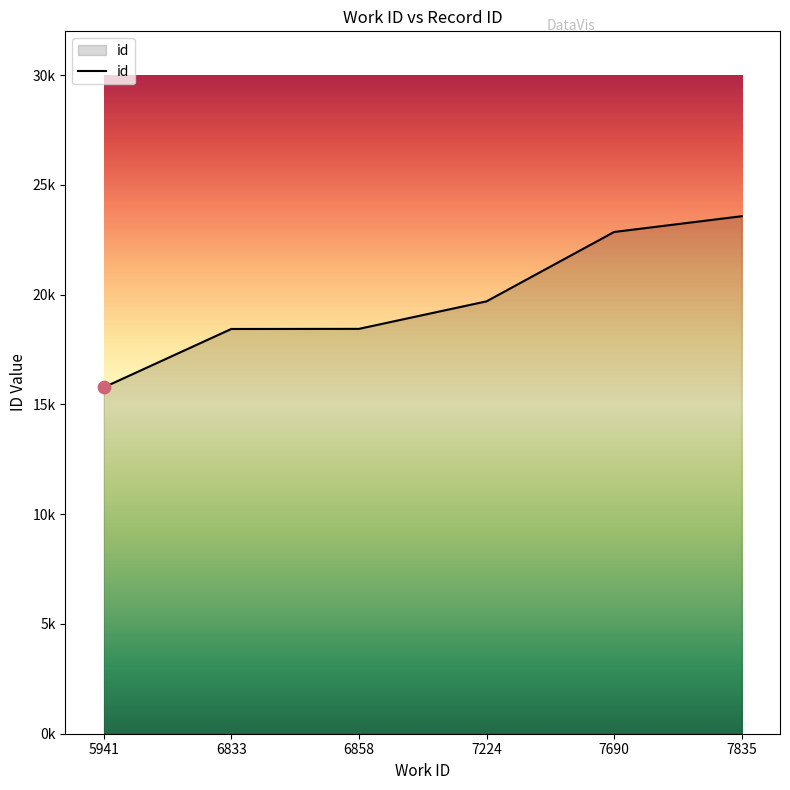

Is this an area chart (filled region under the line)?

Yes